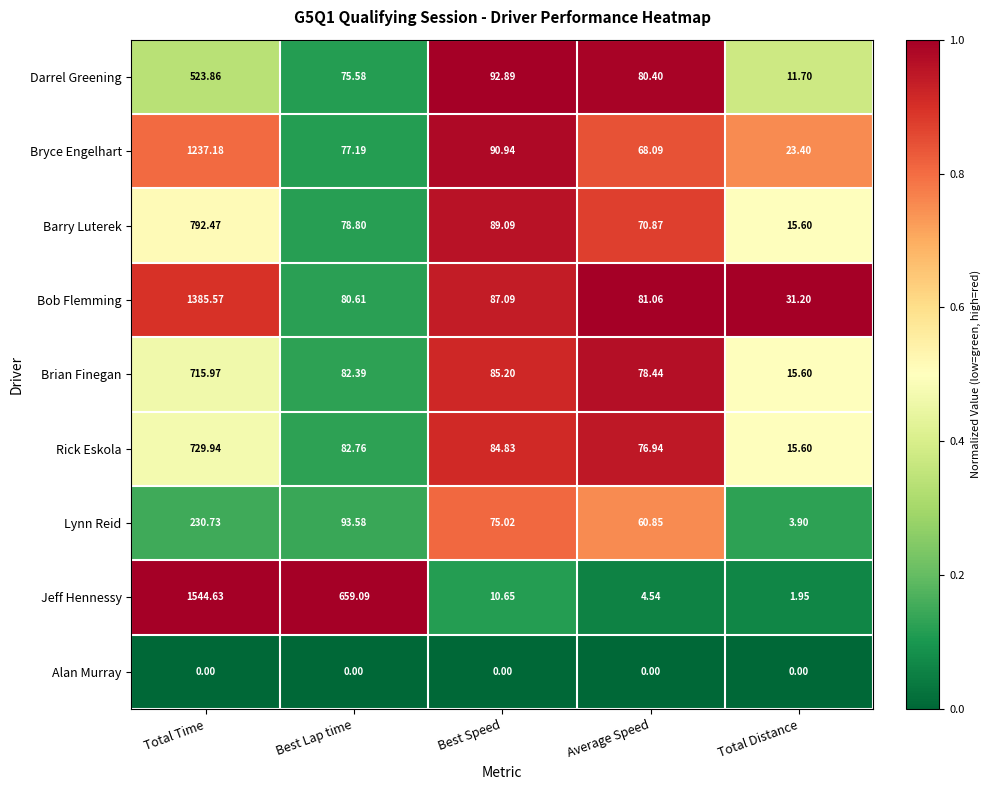

What is the difference between the highest and lowest values at Average Speed?

81.1